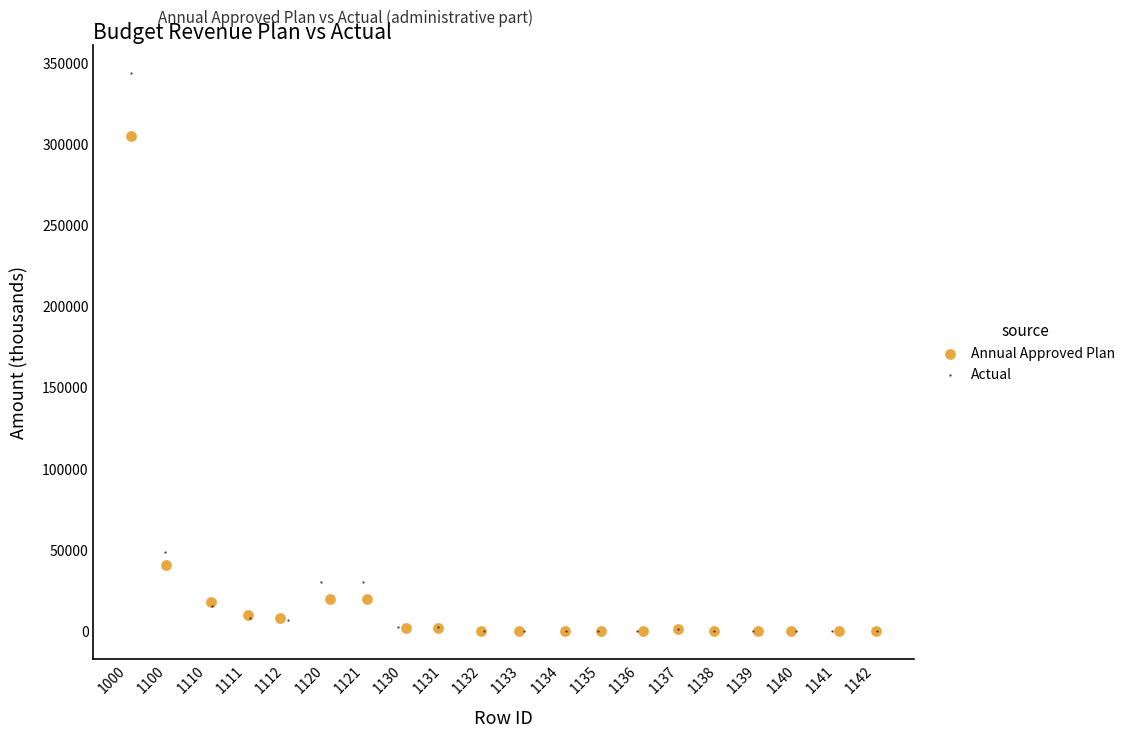

Which series has the largest Y range (max minus min)?

Actual